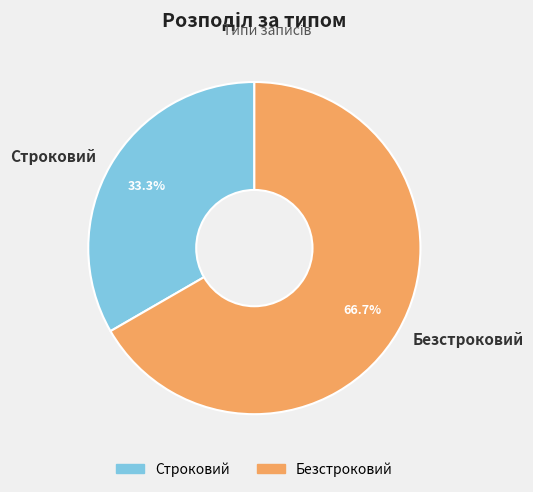

Rank the categories by value from lowest to highest.

Строковий, Безстроковий